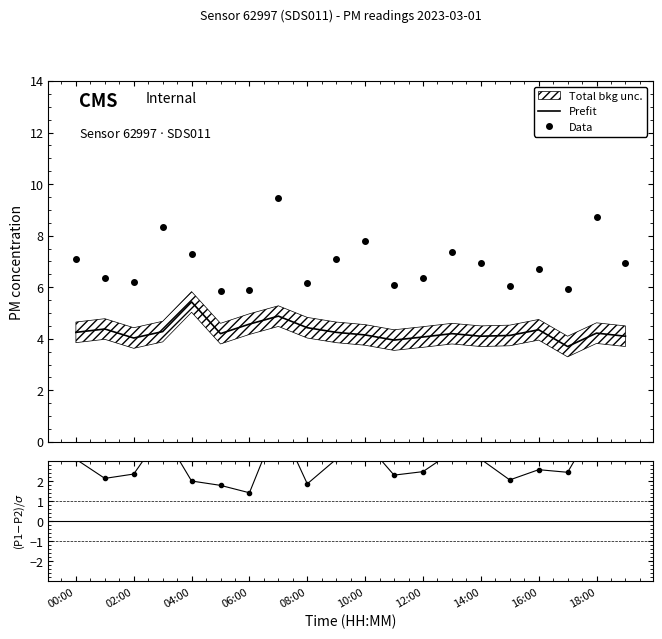

What is the difference between the second highest and minimum values in the Data series?

2.9